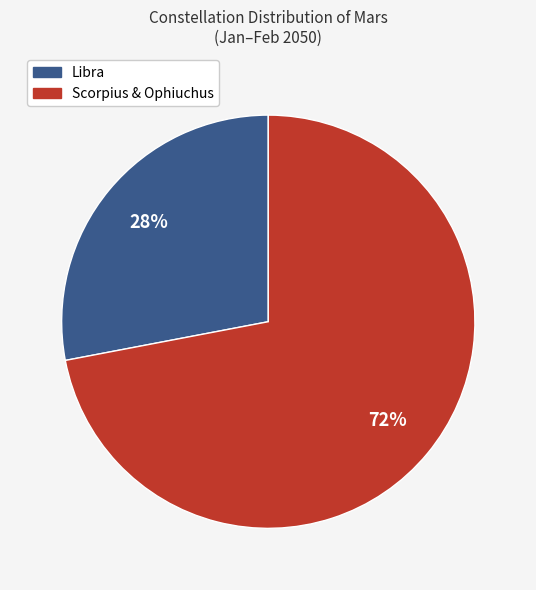

Does any single category account for the majority?

Yes